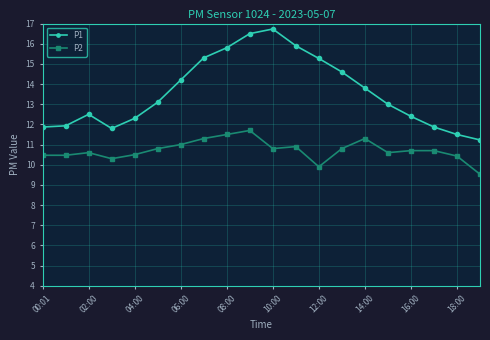

In P1, how many points are lower than both neighbors (excluding endpoints)?

1